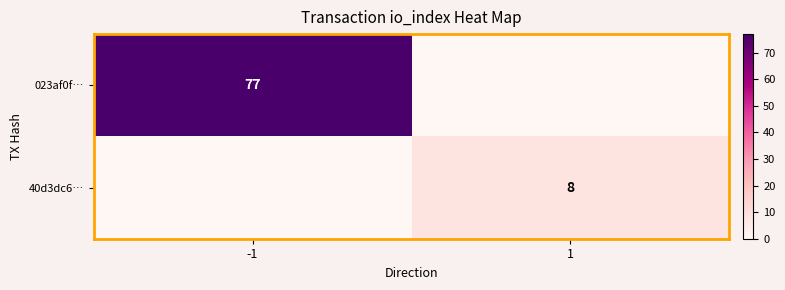

At which category is the sum across all series the highest?

-1